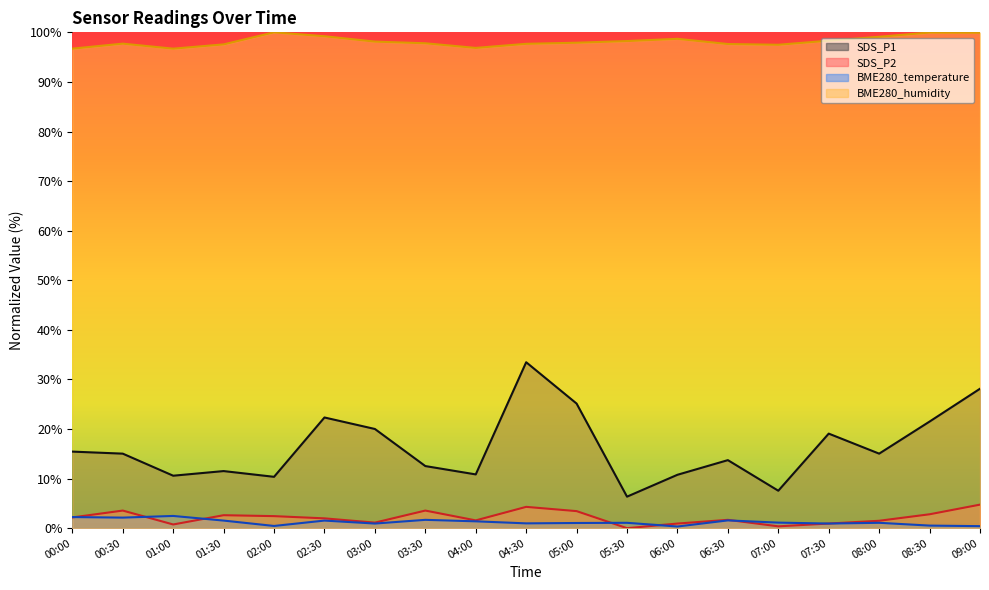

At which label does SDS_P2 reach its minimum?

05:30